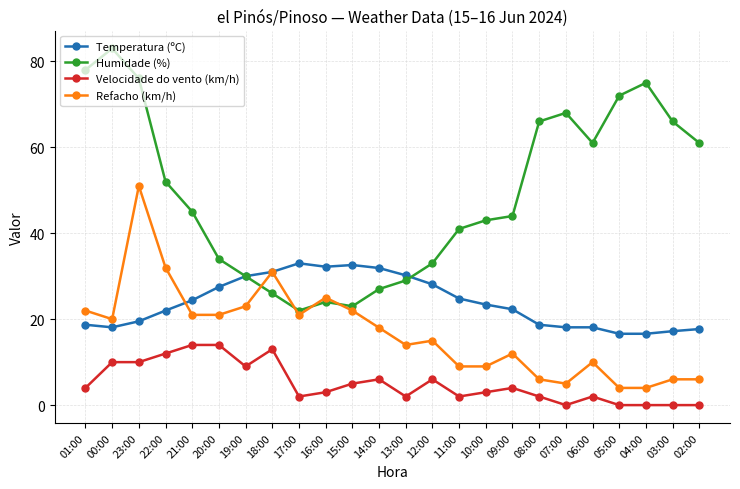

Is the value of Velocidade do vento (km/h) at 22:00 greater than the value of Humidade (%) at 17:00?

No